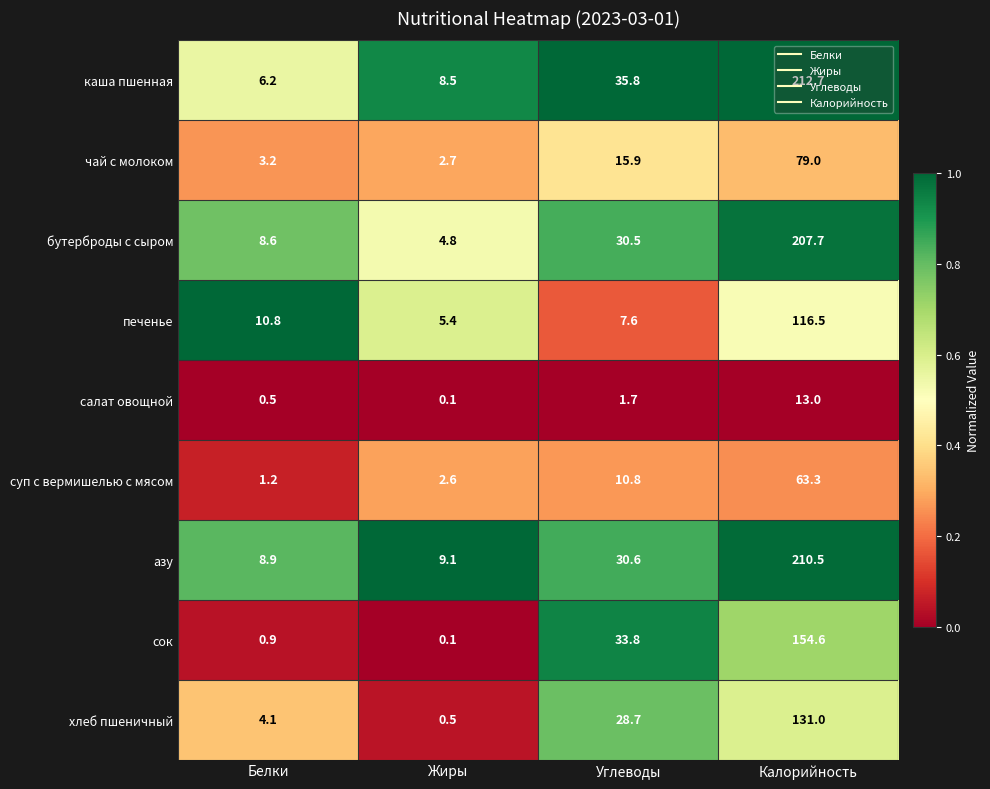

What is the difference between the maximum and minimum values in the хлеб пшеничный series?

130.5